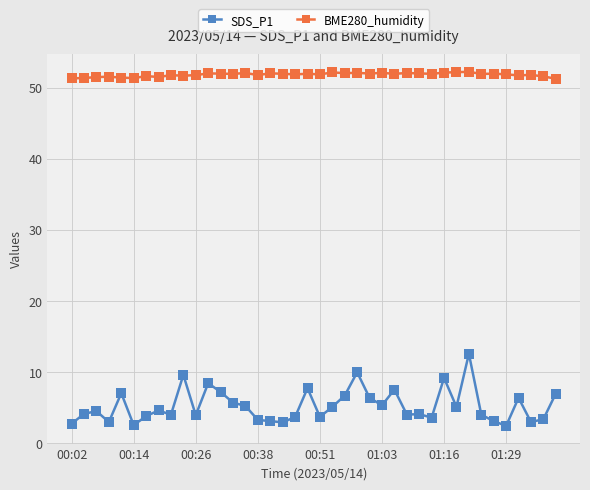

Which series has the largest total across all categories?

BME280_humidity